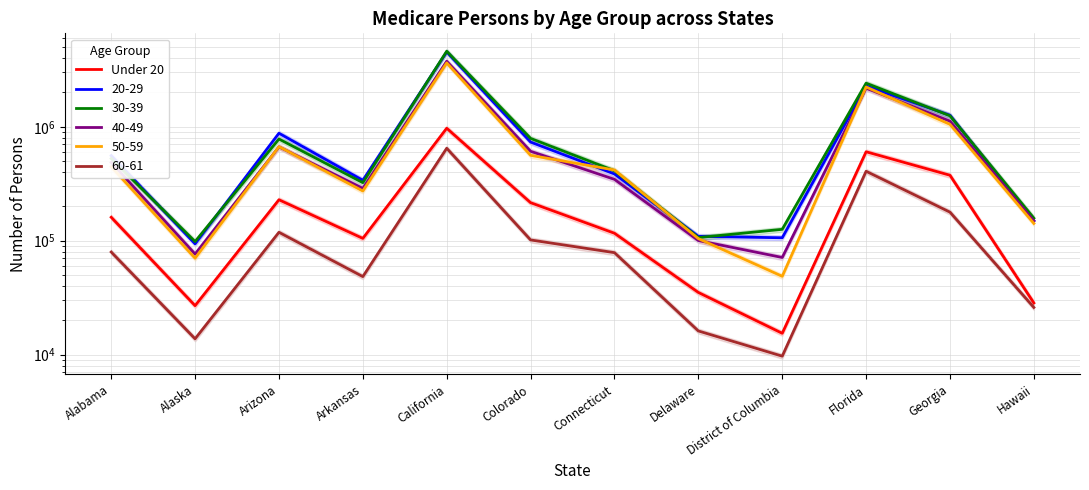

How many data points does each series have?

12